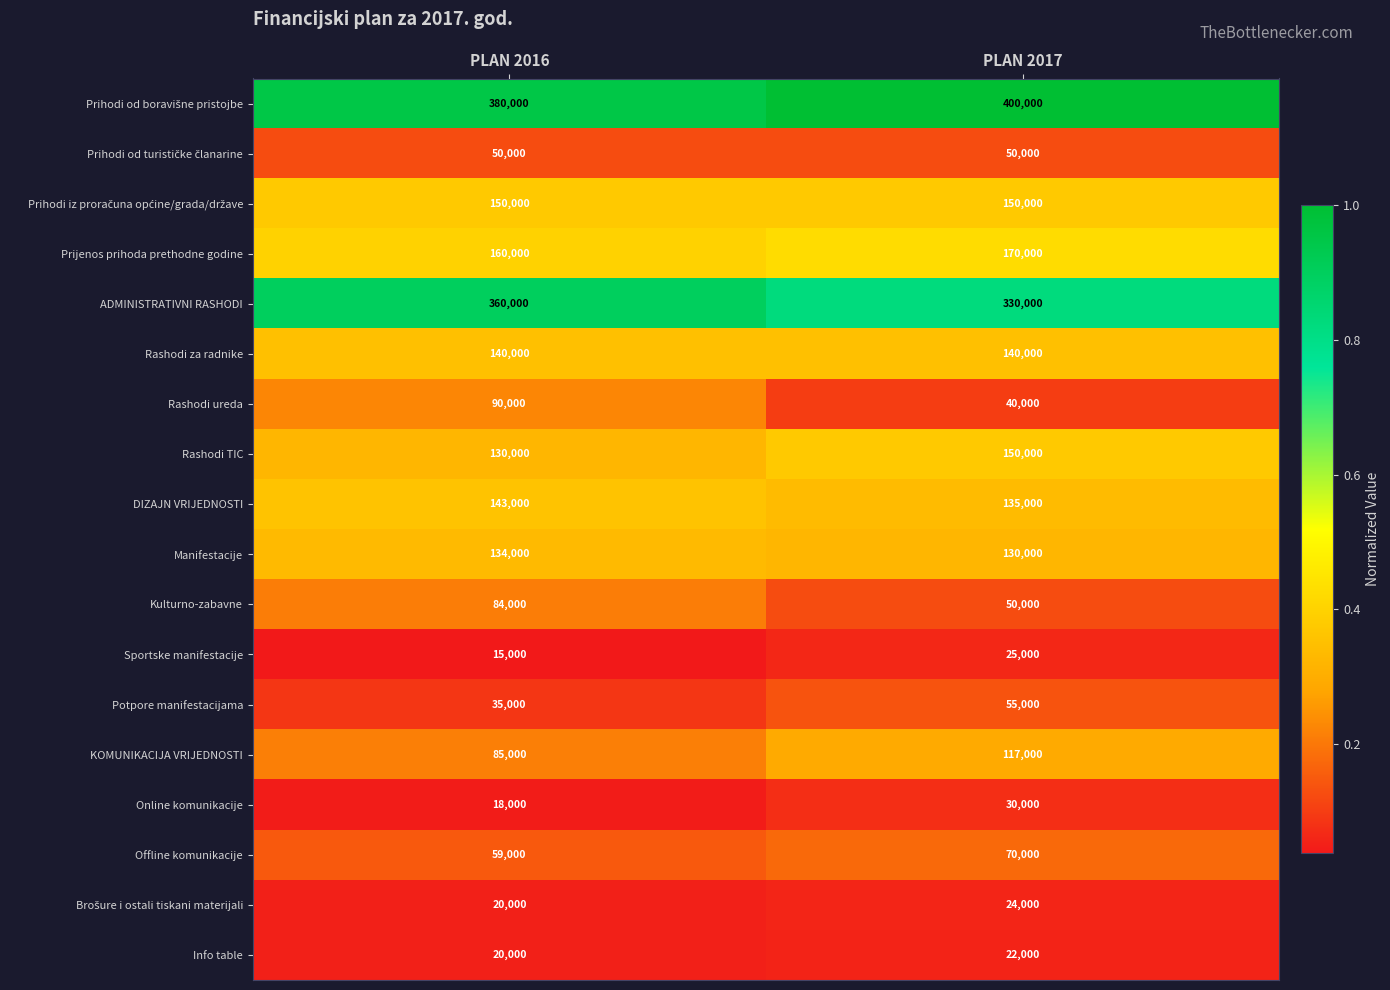

What is the sum of the DIZAJN VRIJEDNOSTI values at PLAN 2017 and PLAN 2016?

278000